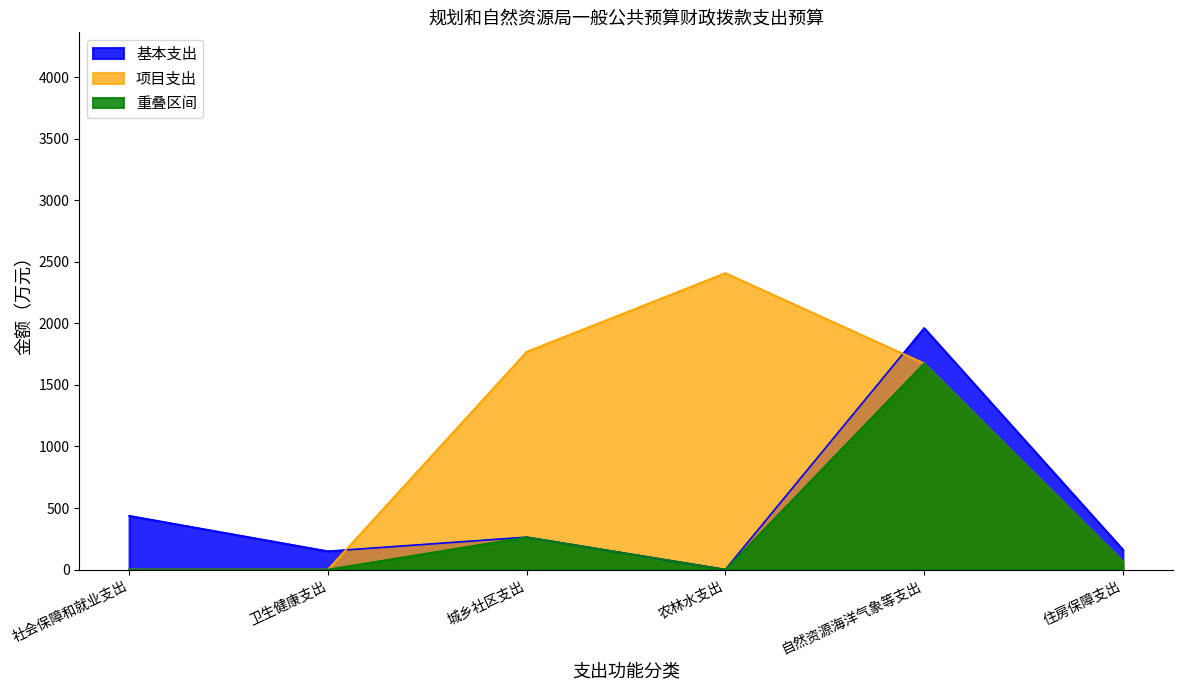

Which series changed the most between 农林水支出 and 住房保障支出?

项目支出